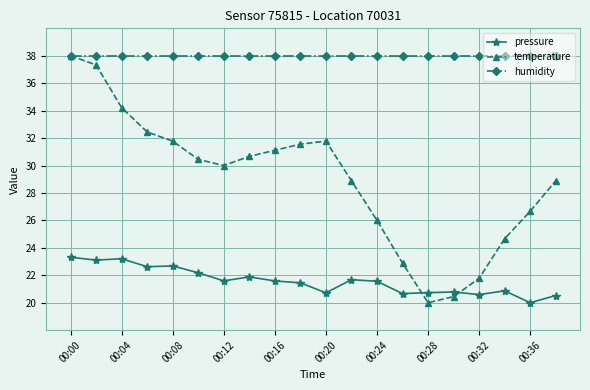

True or false: temperature and pressure intersect in this chart.

True